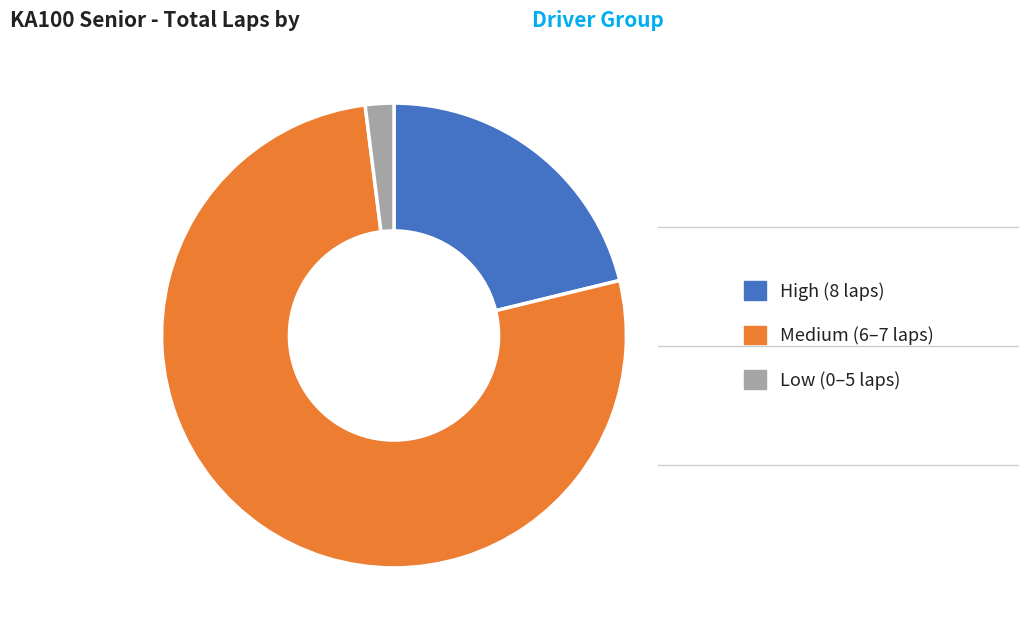

Combined, do Medium (6–7 laps) and High (8 laps) account for over 50%?

Yes